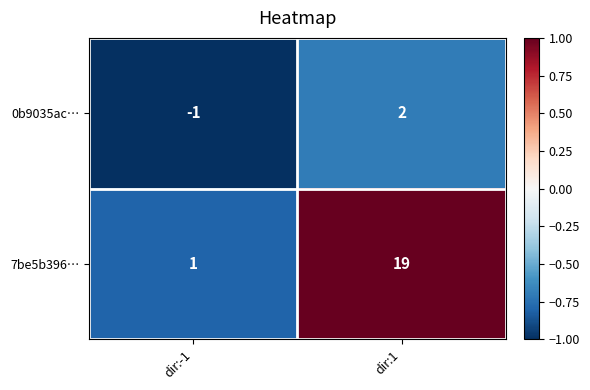

Which series has the largest total across all categories?

7be5b396…